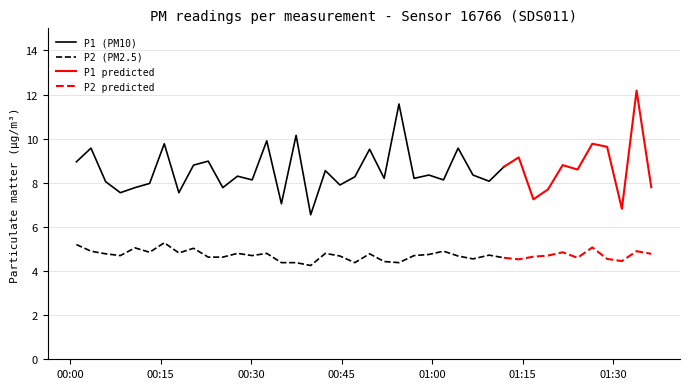

In P2, how many points are lower than both neighbors (excluding endpoints)?

11